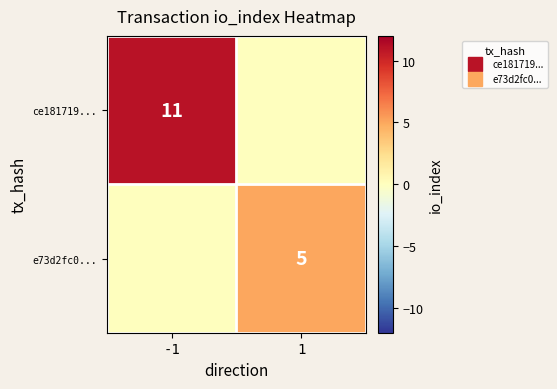

Rank the categories by e73d2fc0... value from lowest to highest.

-1, 1